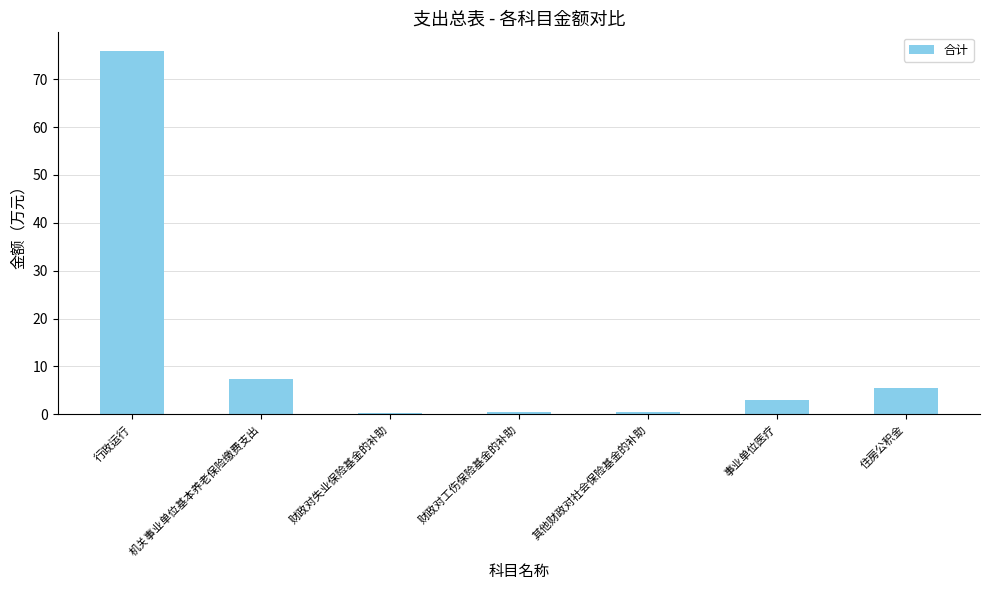

What is the difference between the maximum and minimum values?

75.7